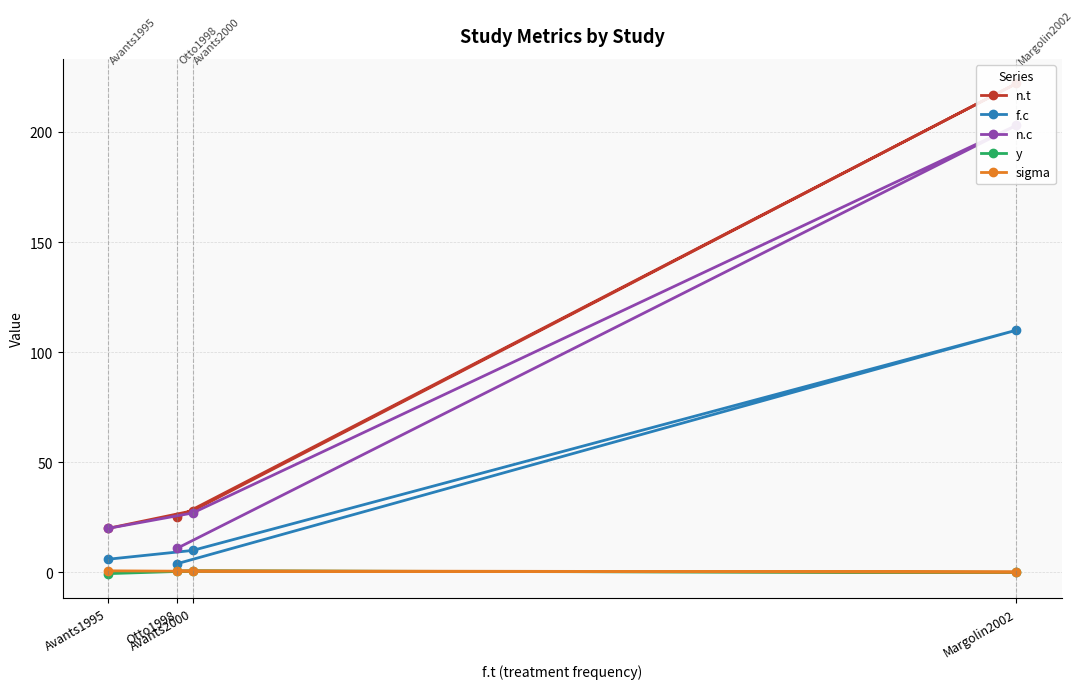

What is the average value of the sigma series?

0.6